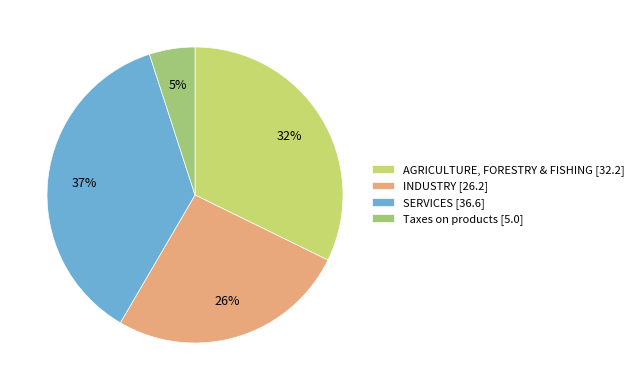

Combined, do AGRICULTURE, FORESTRY & FISHING and INDUSTRY account for over 50%?

Yes